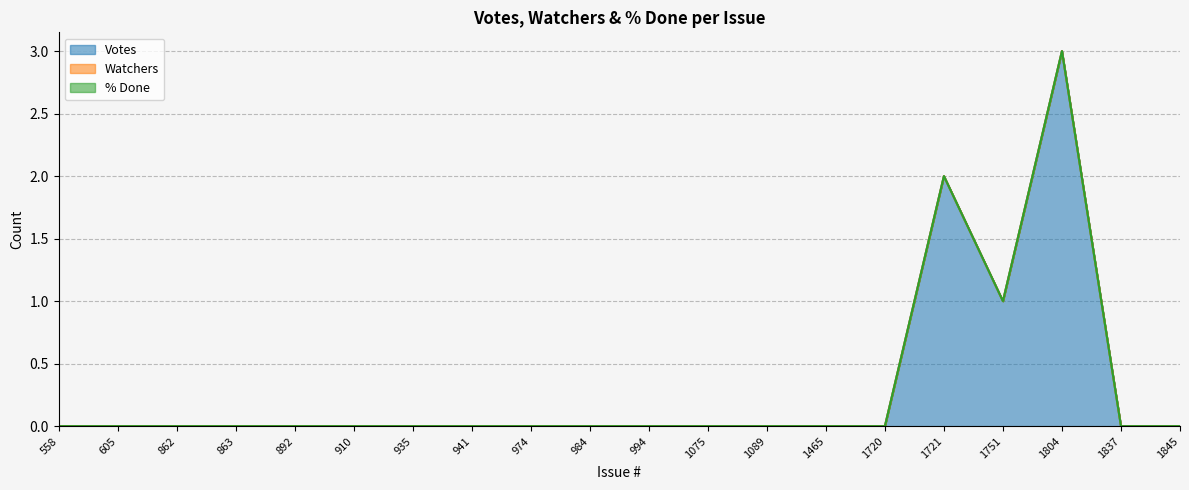

True or false: % Done and Watchers intersect in this chart.

False